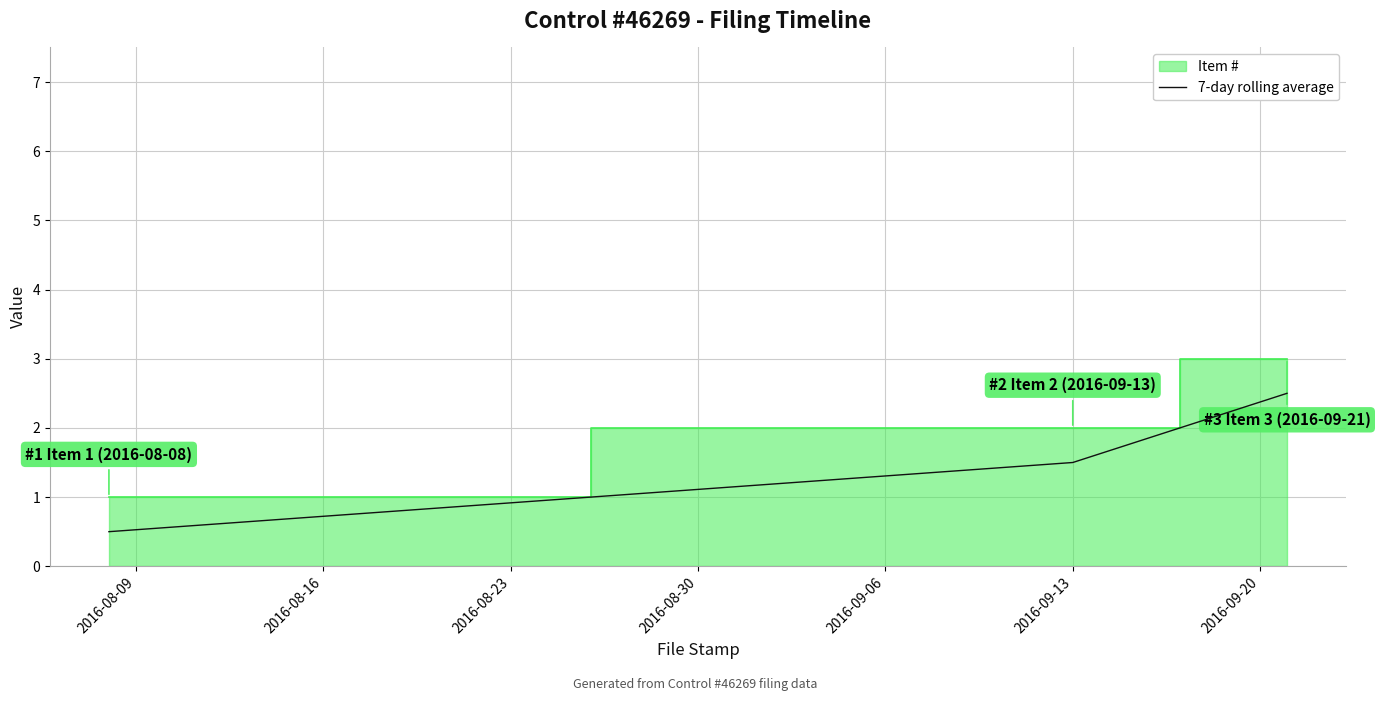

What is the difference between the maximum and second lowest values?

1.0